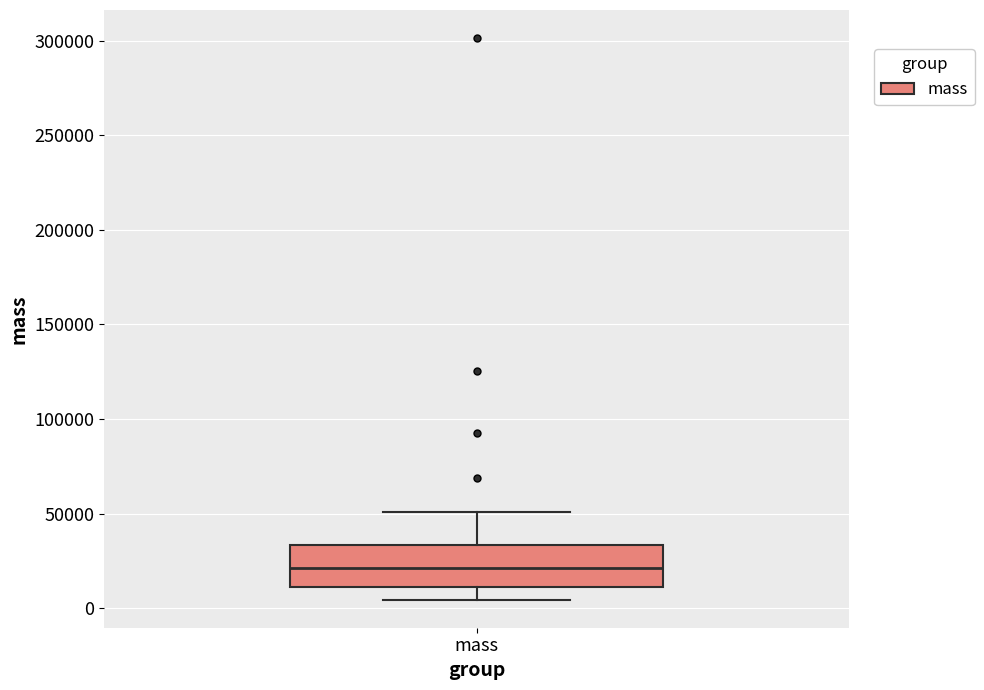

Read this box plot against the y-axis: the position of the median line, the range covered by the box, and the ends of both whiskers. The values are not printed on the chart, so give them approximately, as read against the axis.

median 20000, box 10000 to 35000, whiskers 5000 to 50000